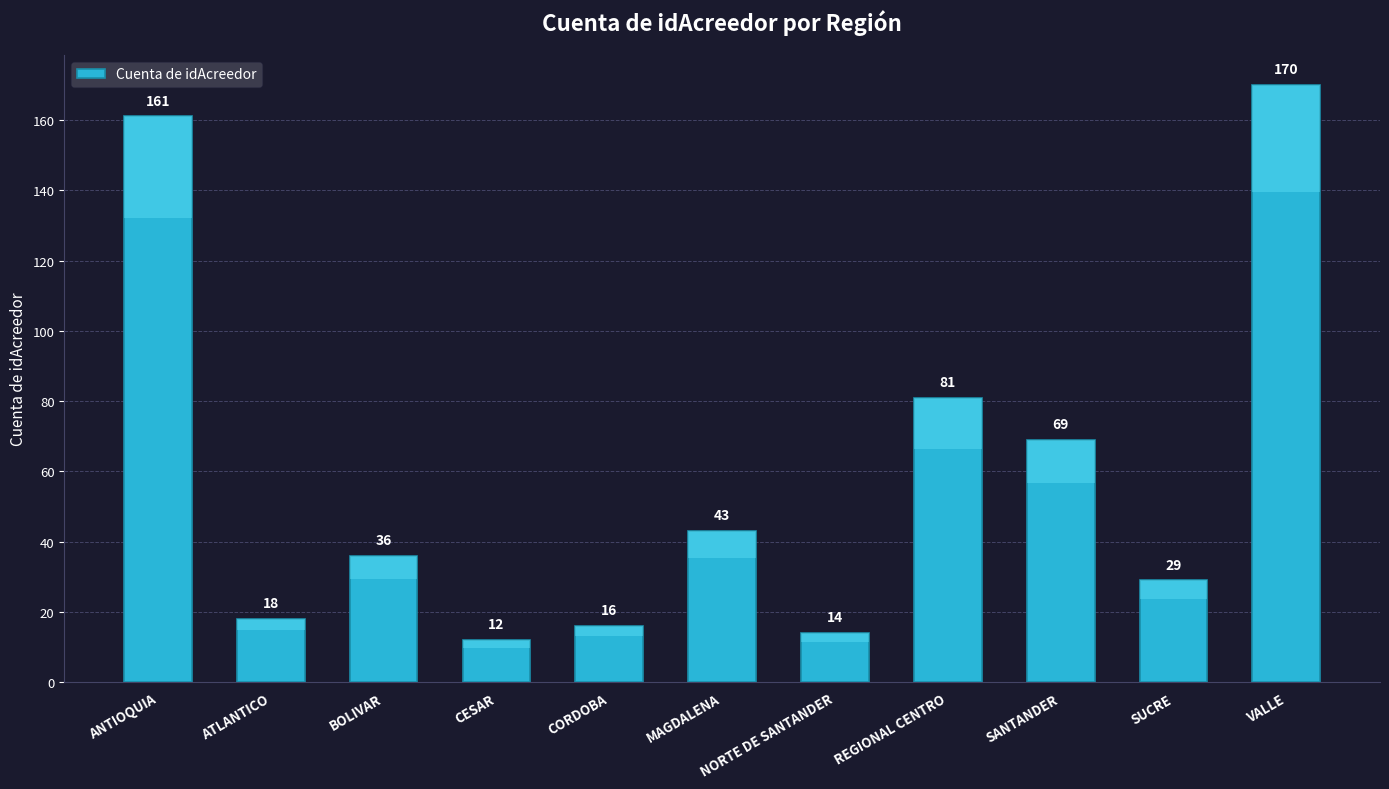

Read the value at ATLANTICO, to the nearest 5.

20